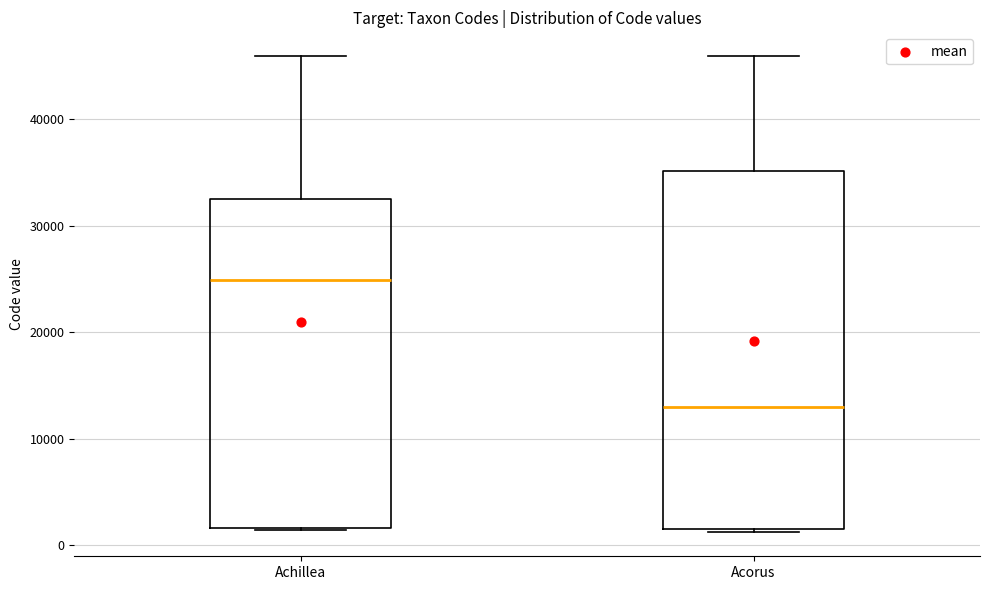

Reading left to right, read every box against the y-axis: the position of its median line, the range the box covers, and the ends of its whiskers. The values are not printed on the chart, so give them approximately, as read against the axis.

Achillea: median 25000, box 2000 to 33000, whiskers 1000 to 46000
Acorus: median 13000, box 2000 to 35000, whiskers 1000 to 46000